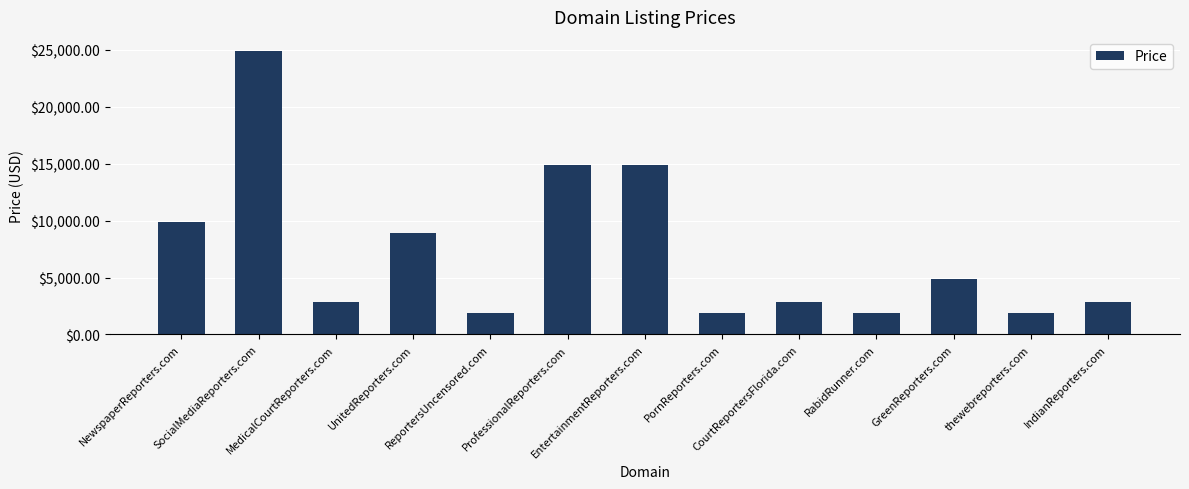

Are the bars horizontal?

No